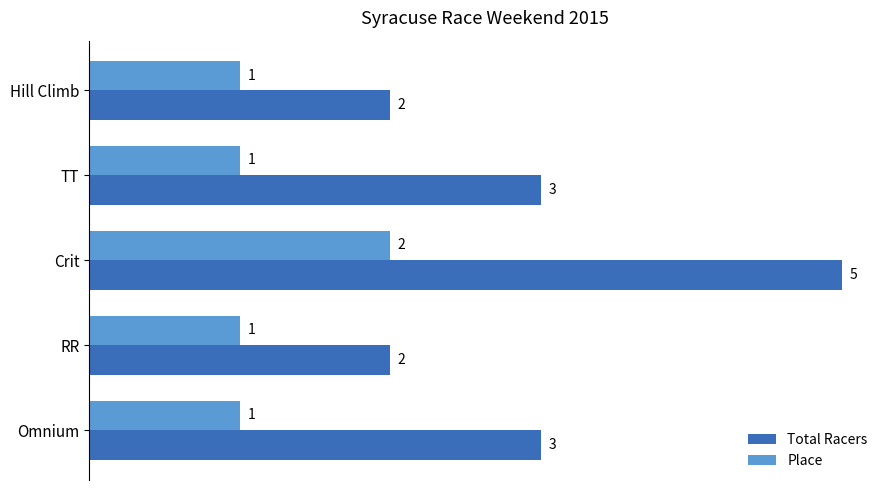

Rank the series by their maximum value, from lowest to highest.

Place, Total Racers